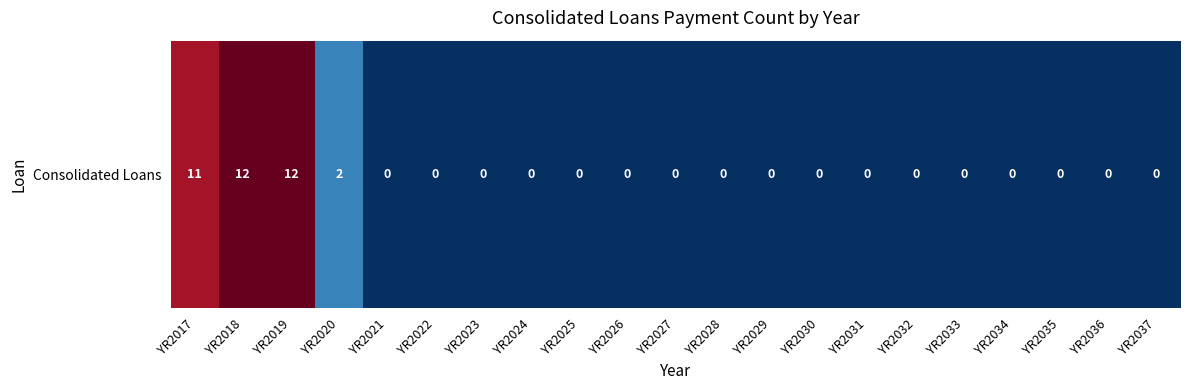

What is the sum of all values?

37